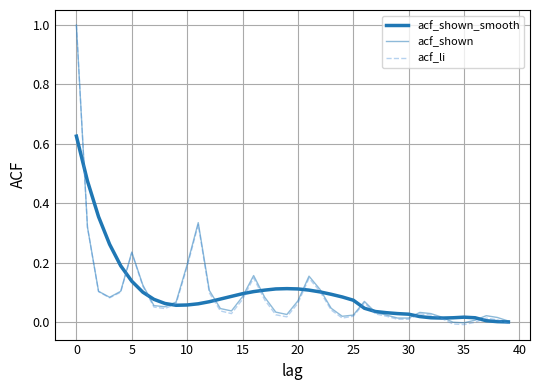

What is the label of the 4th point from the right?

36